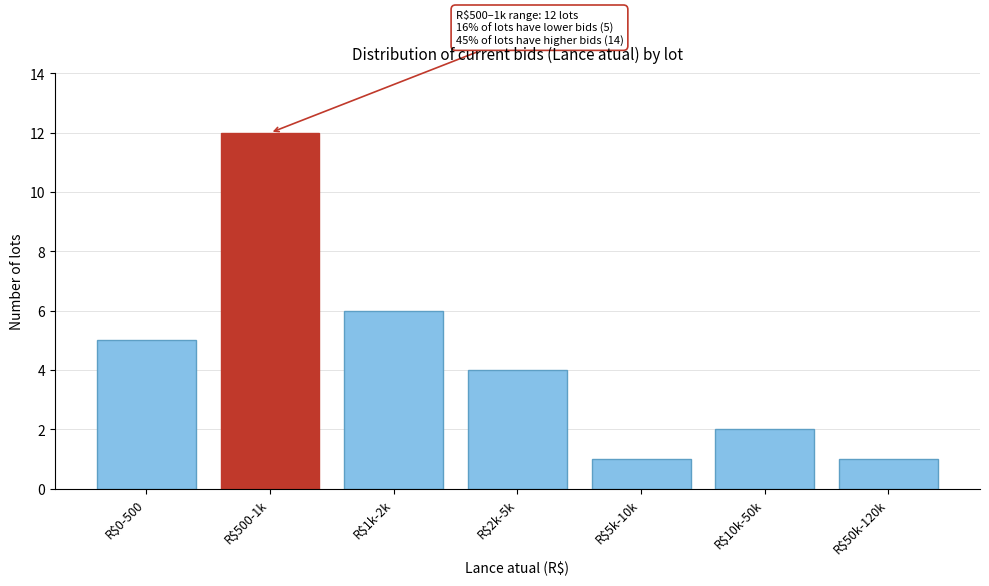

Reading left to right, extract all data points from this chart.

5	12	6	4	1	2	1